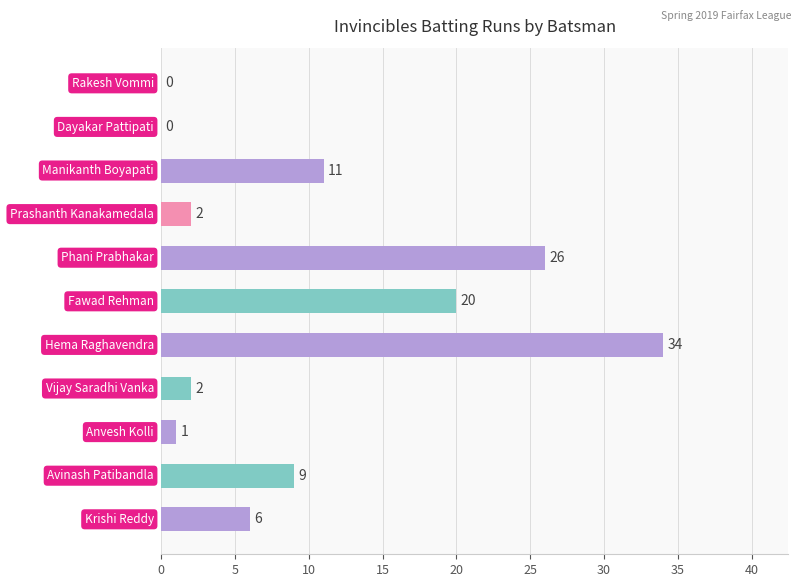

What is the sum of all values?

111